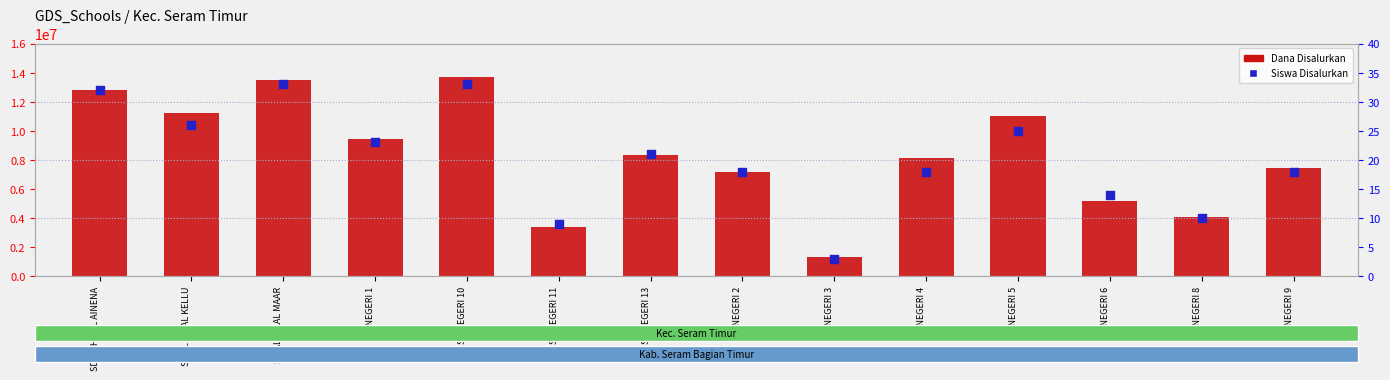

At which category is the sum across all series the highest?

SD NEGERI 10